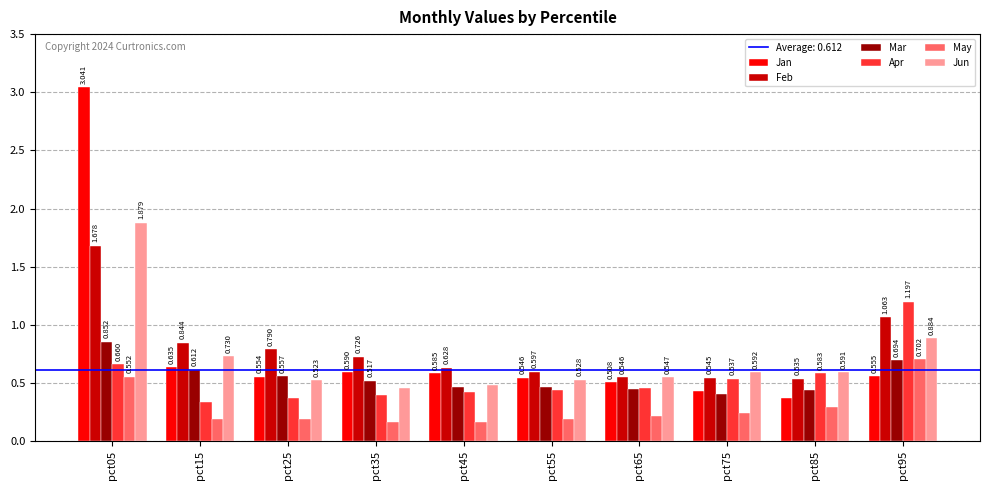

At which label does Jan reach its peak?

pct05